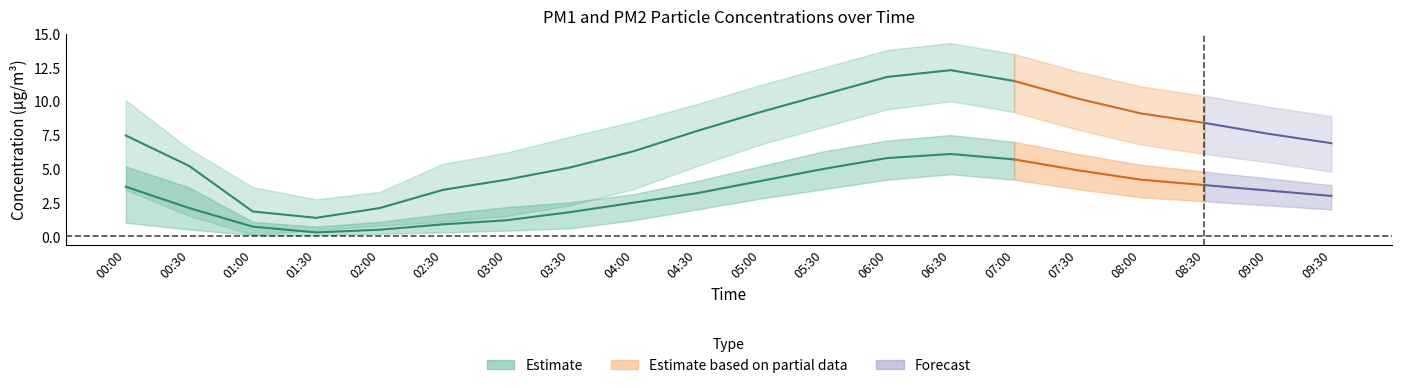

What is the value of the P2_upper point at the 2nd from the left?

3.6